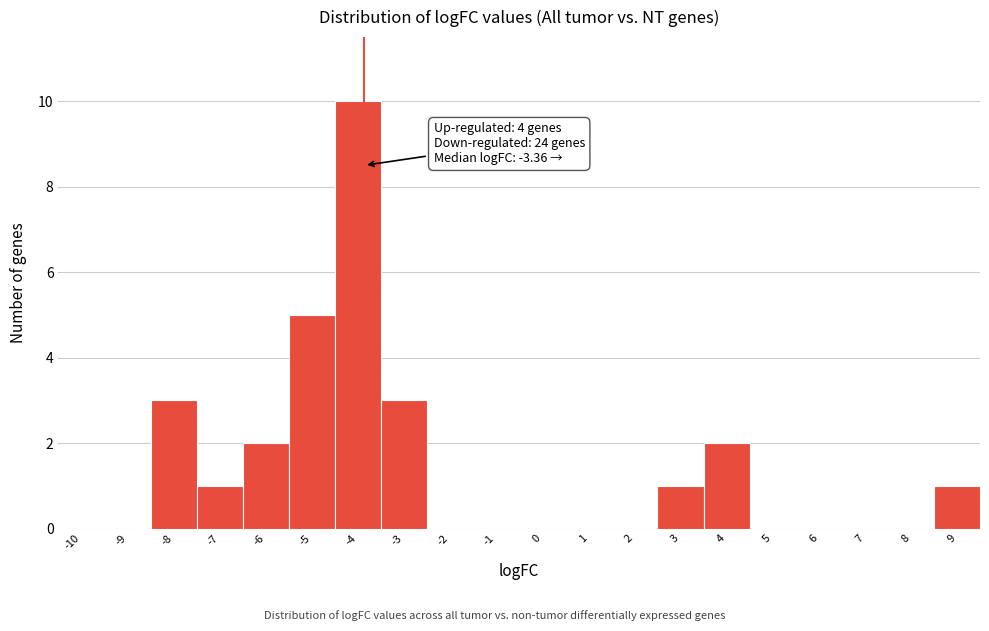

Reading left to right, list all the values displayed in this chart.

-10=0	-9=0	-8=3	-7=1	-6=2	-5=5	-4=10	-3=3	-2=0	-1=0	0=0	1=0	2=0	3=1	4=2	5=0	6=0	7=0	8=0	9=1